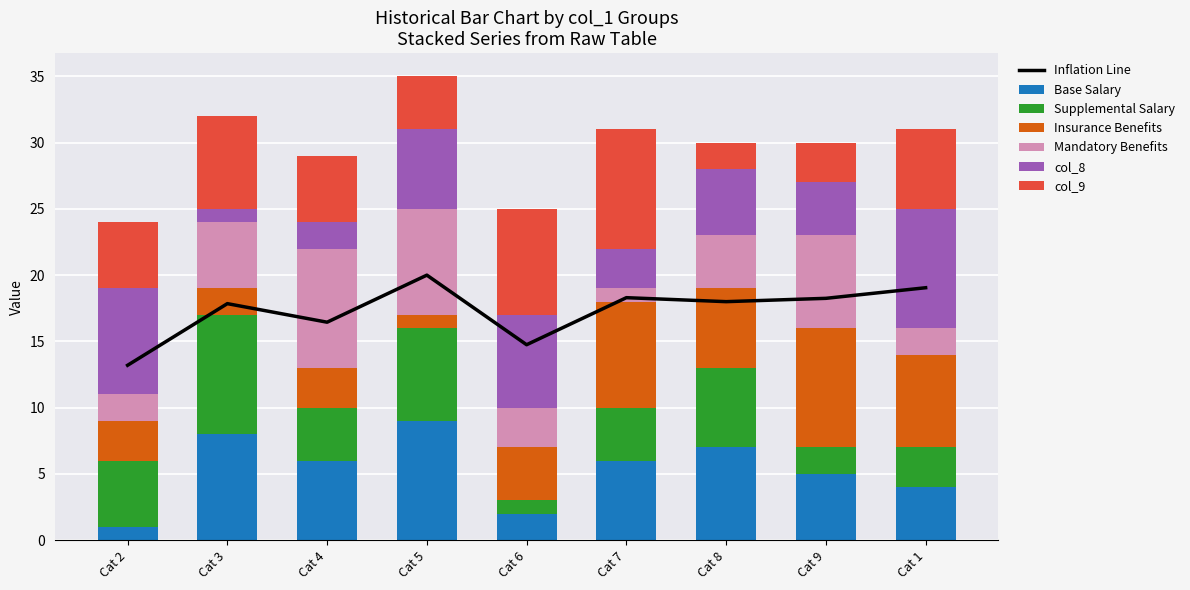

How many values in the col_8 series exceed 5?

4